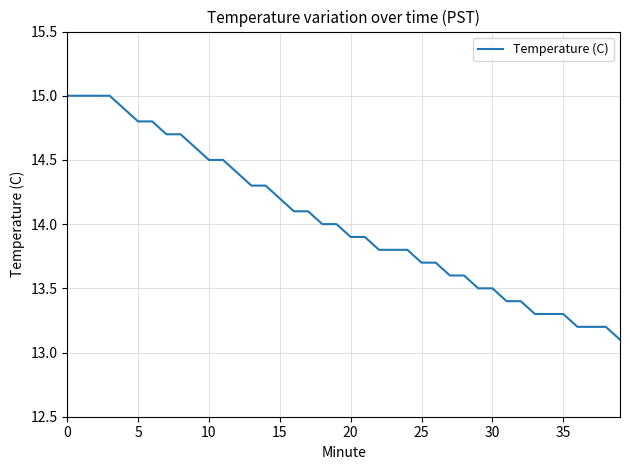

What is the difference between the maximum and minimum values?

1.9